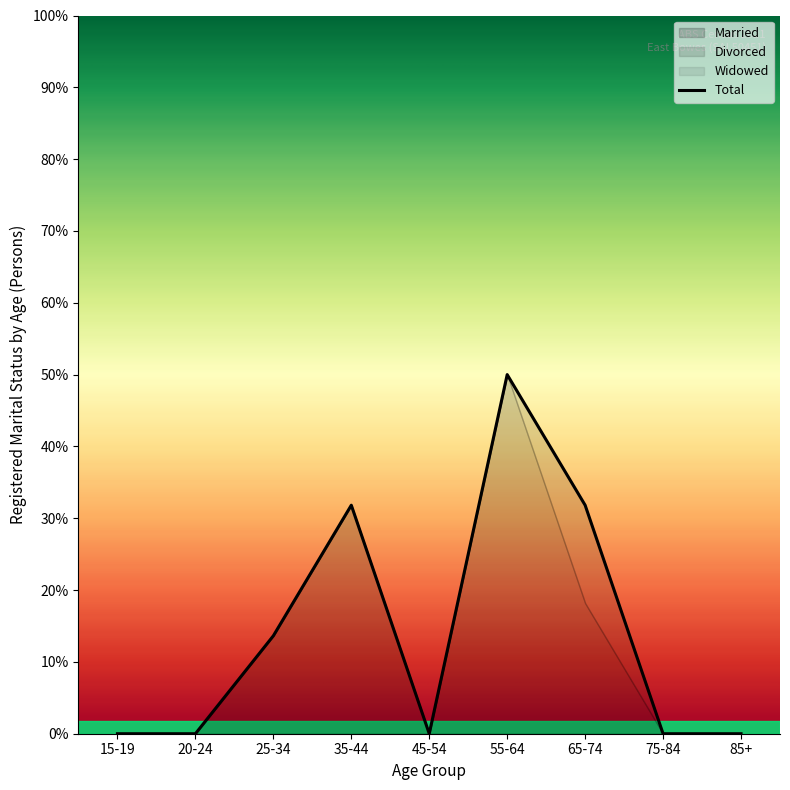

What position from the right is 85+?

1